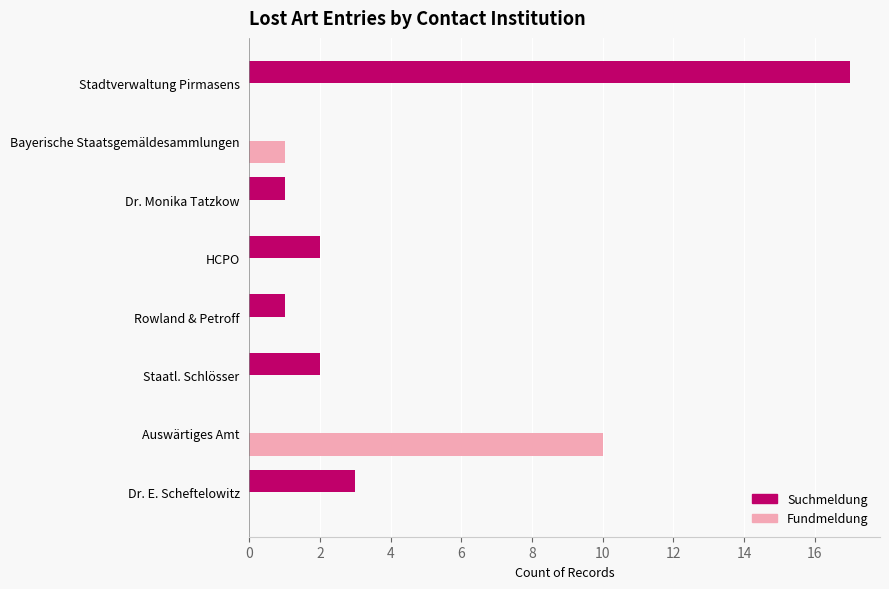

Is the value of Fundmeldung at HCPO greater than the value of Suchmeldung at Dr. Monika Tatzkow?

No